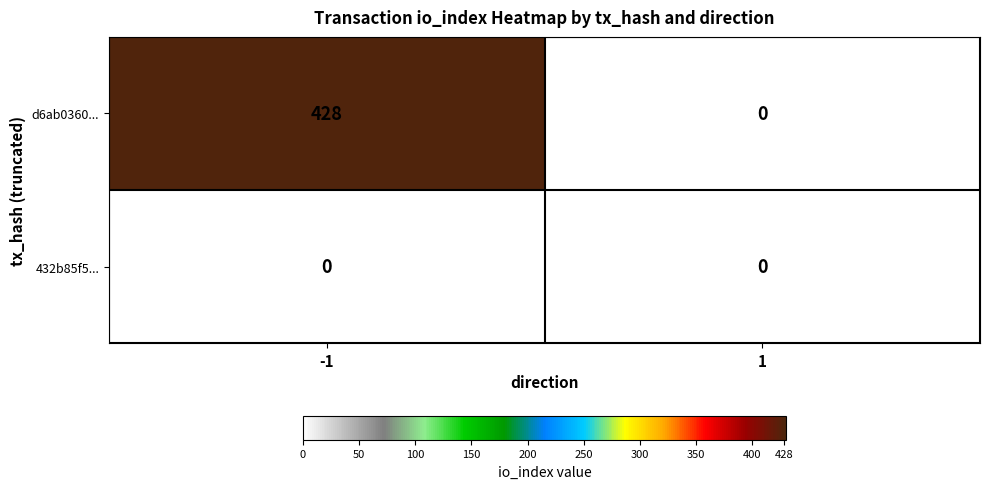

List the series in order of their peak value, lowest first.

432b85f5..., d6ab0360...